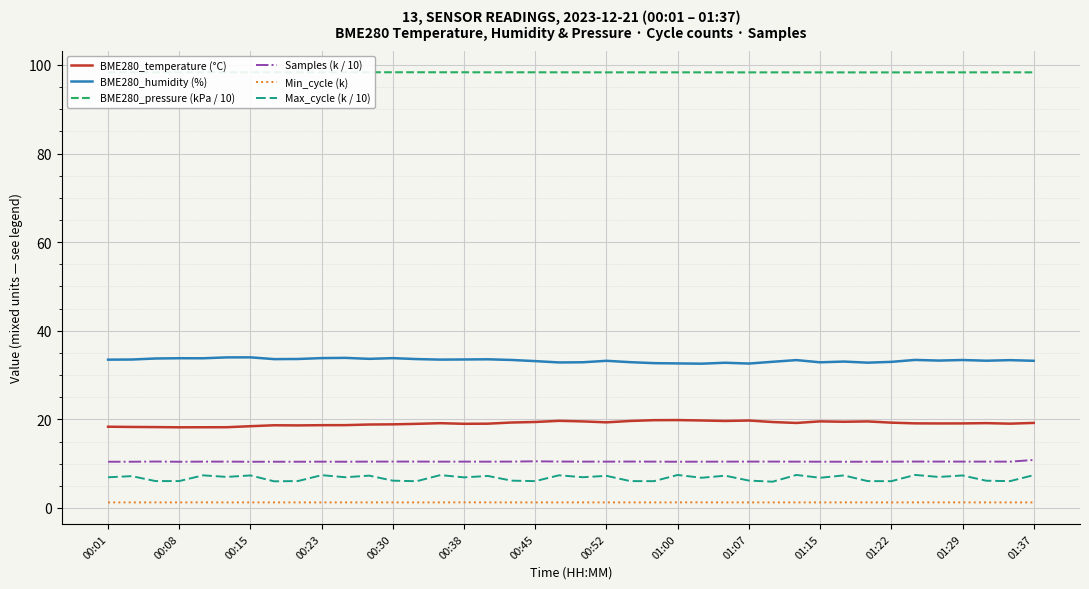

How many data points does each series have?

40